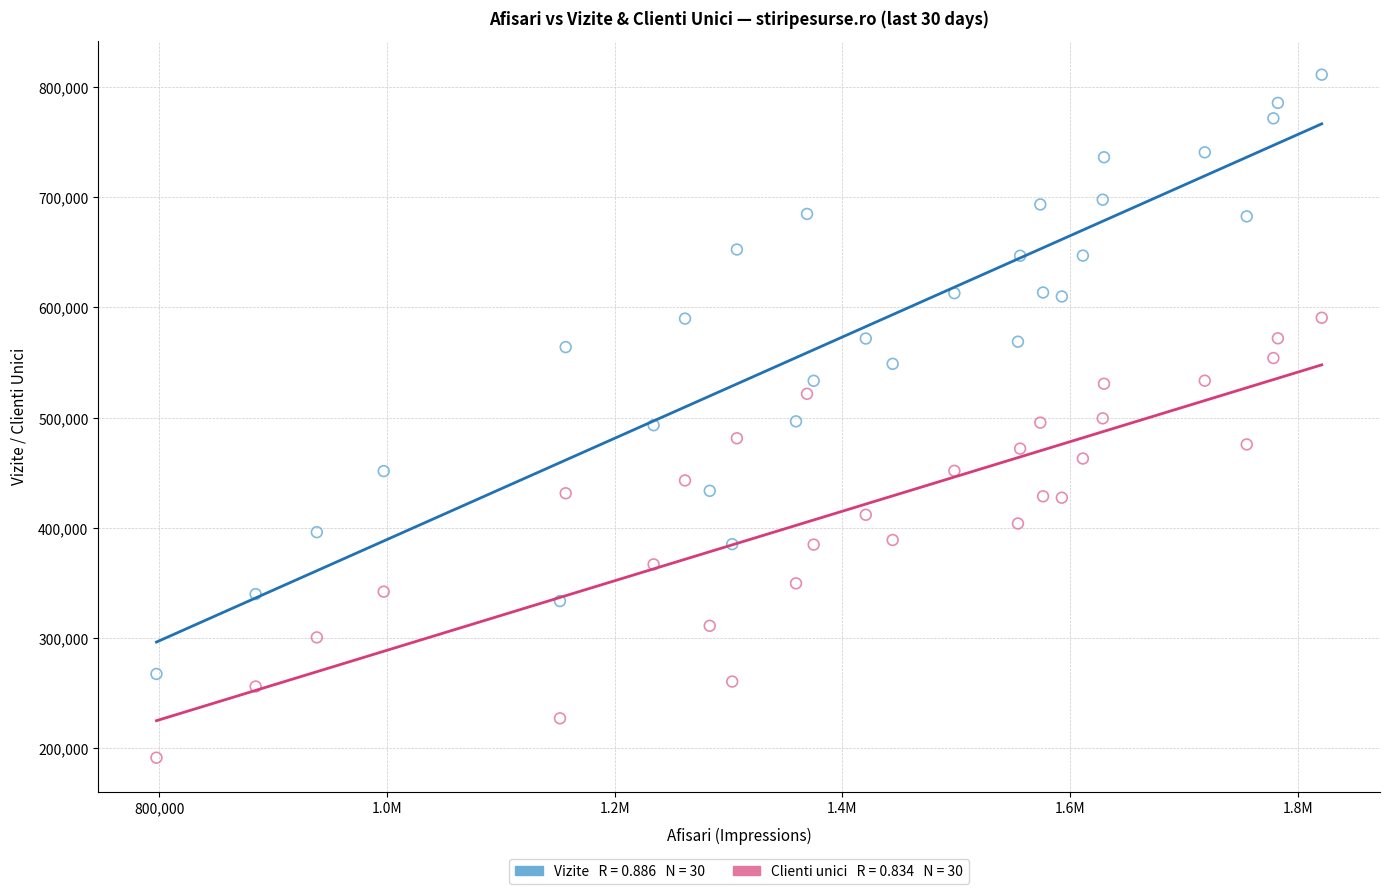

Across all data points, what is the range of Y values (max minus min)?

619445